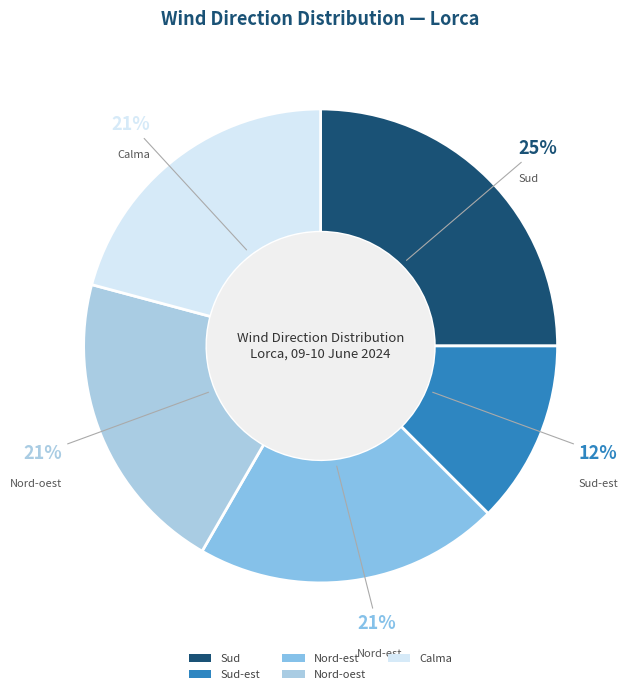

Is there a majority slice in this chart?

No